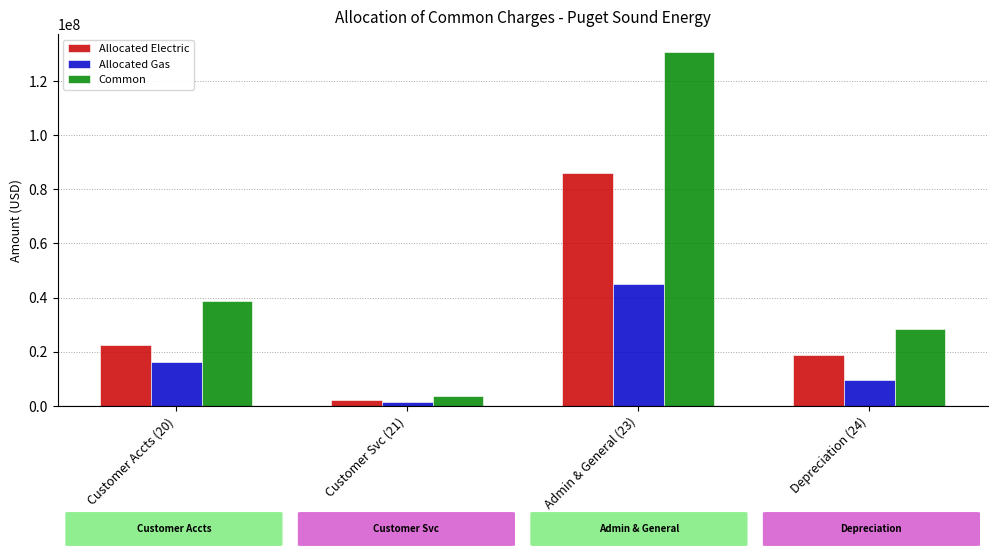

What is the total value across all series at Customer Svc (21)?

7054334.4